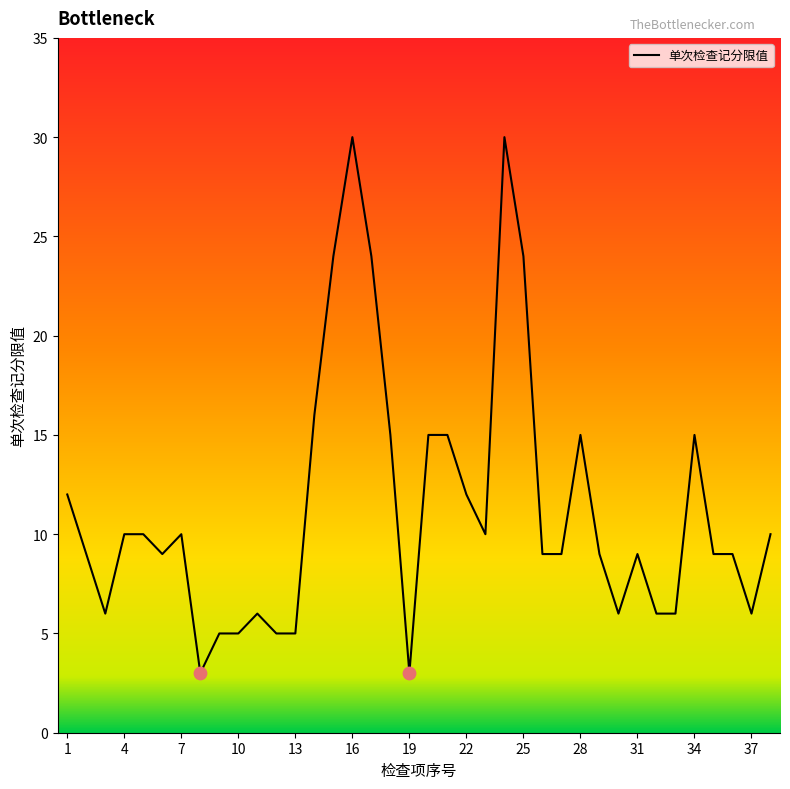

What is the minimum value shown in the chart?

3